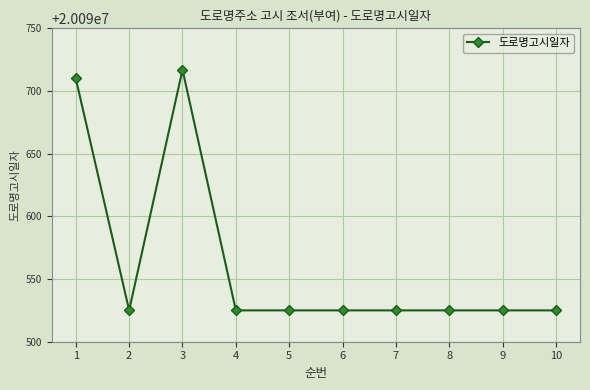

What is the change in value from 3 to 4?

-192